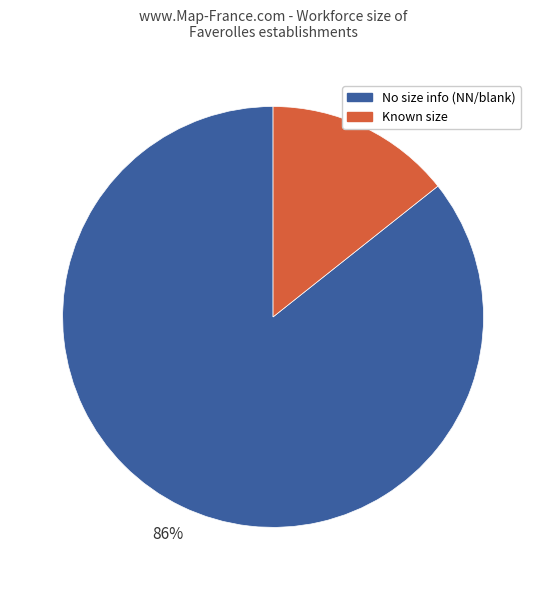

Is there any slice that represents more than half of the pie?

Yes